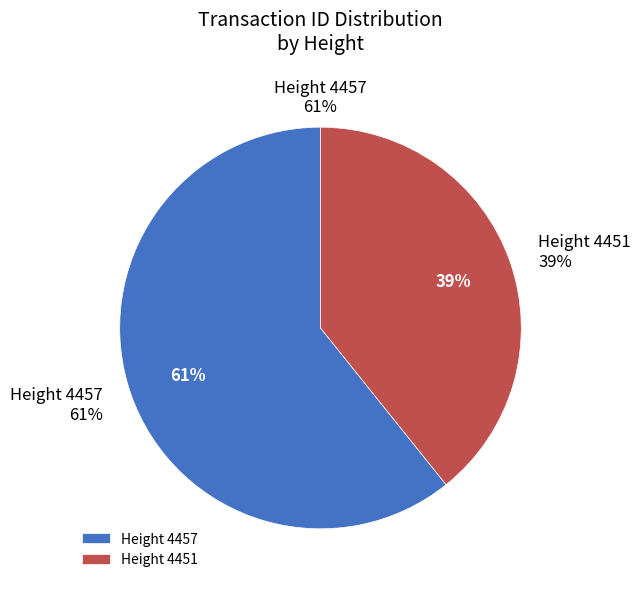

What percentage is the 4457 slice, to the nearest percent?

61%